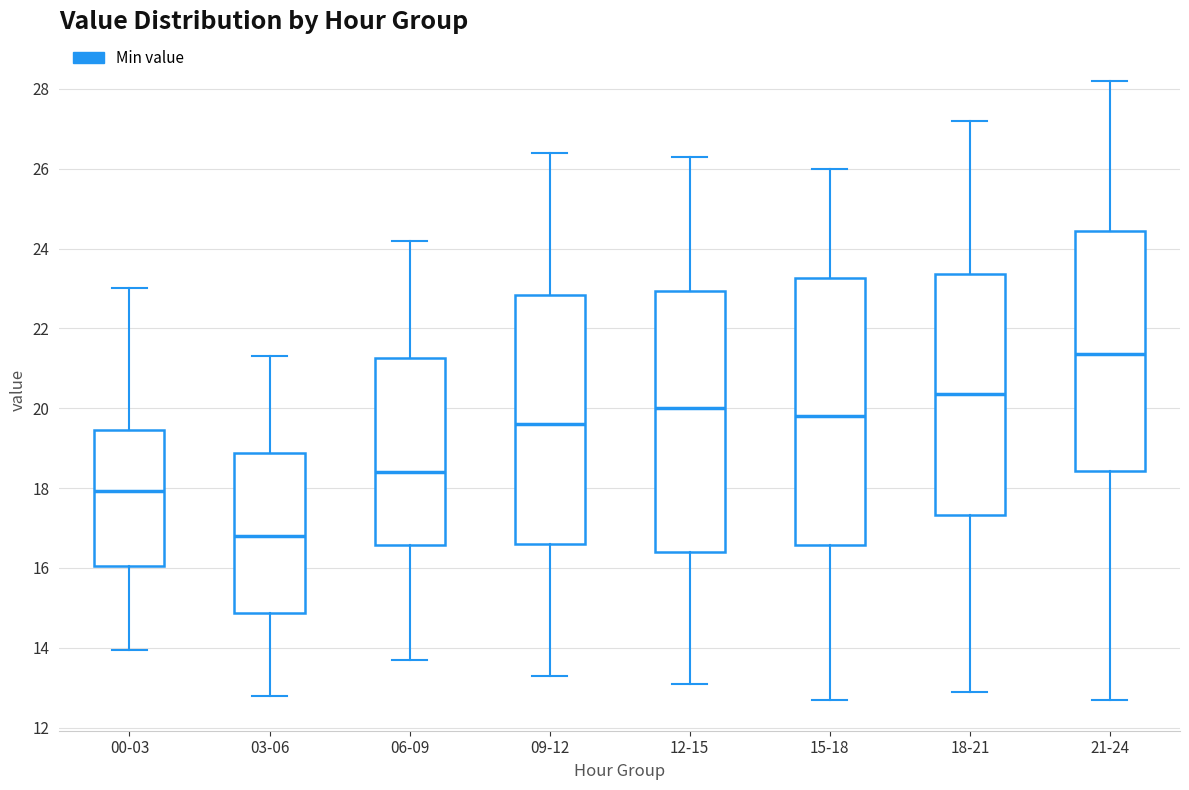

Which box's median line is the highest?

21-24